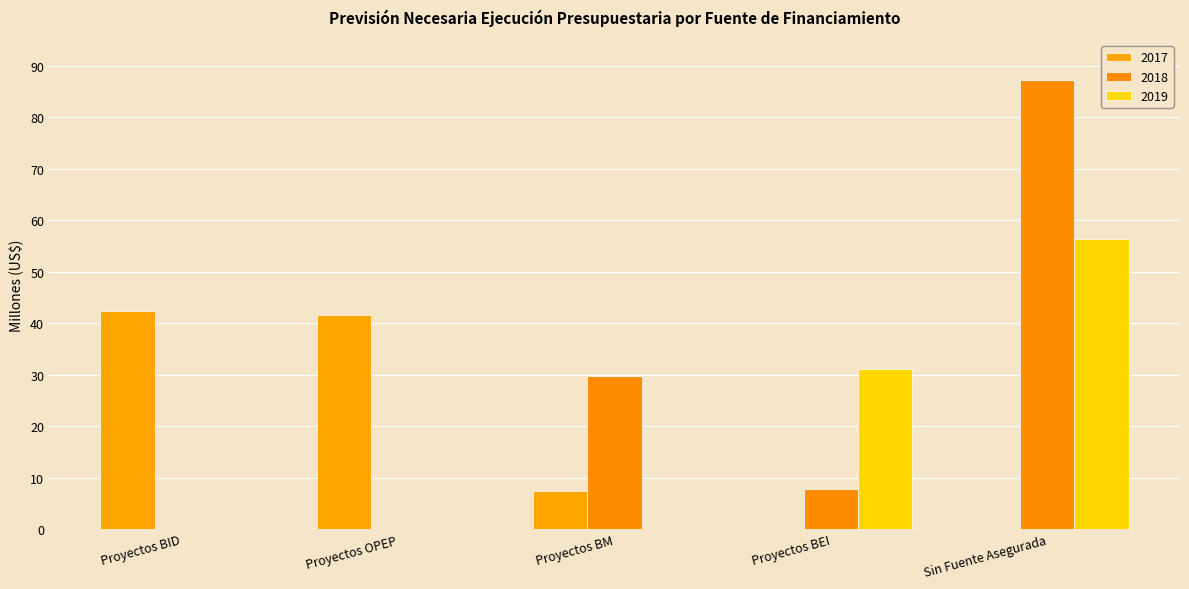

How many series are shown in this chart?

3